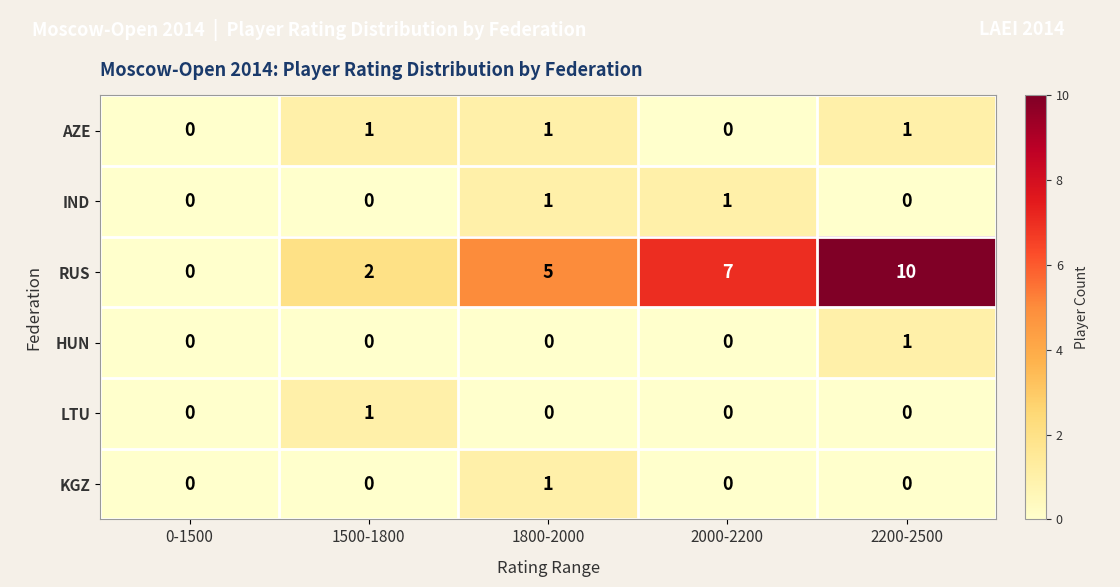

Is it true that IND equals 1 at 1800-2000?

True